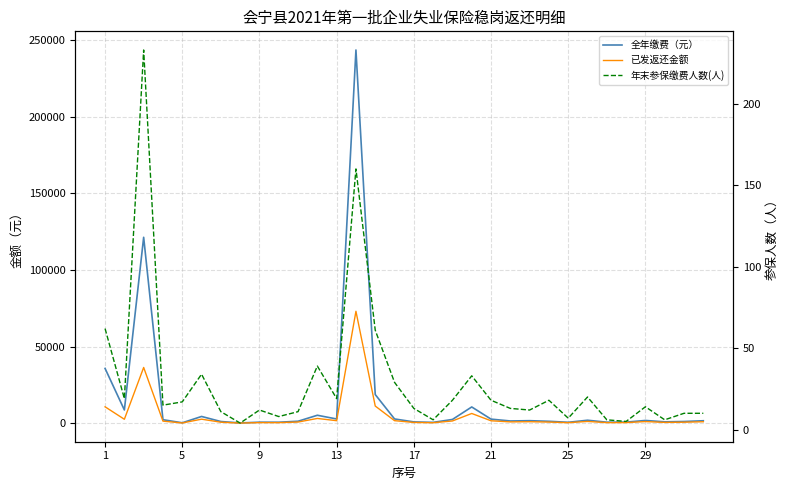

At how many categories does at least one series exceed 39278?

2